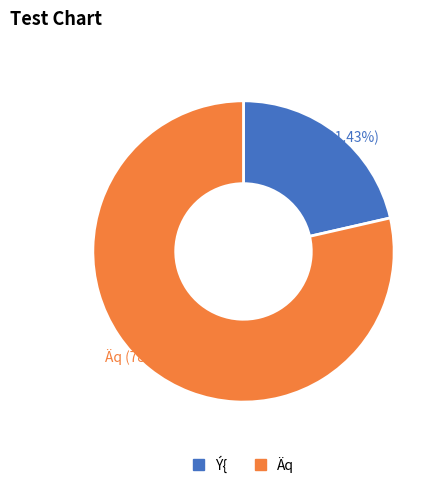

Is it true that 90 is 3% of the pie?

False